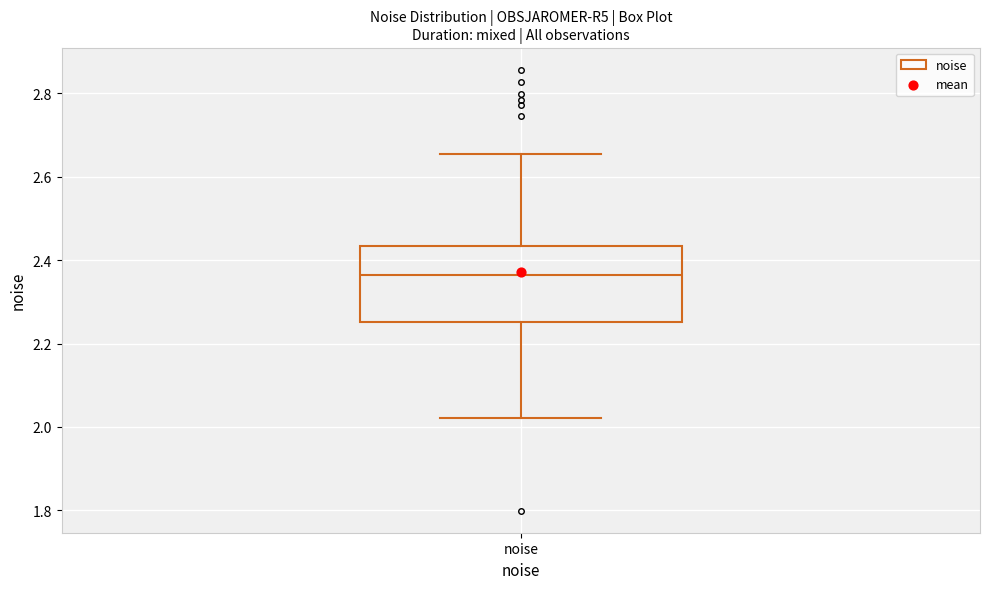

Transcribe this box plot: give where the median line is, the range the box spans, and where the two whiskers end, as read against the y-axis. The values are not printed on the chart, so give them approximately, as read against the axis.

median 2.36, box 2.26 to 2.44, whiskers 2.02 to 2.66